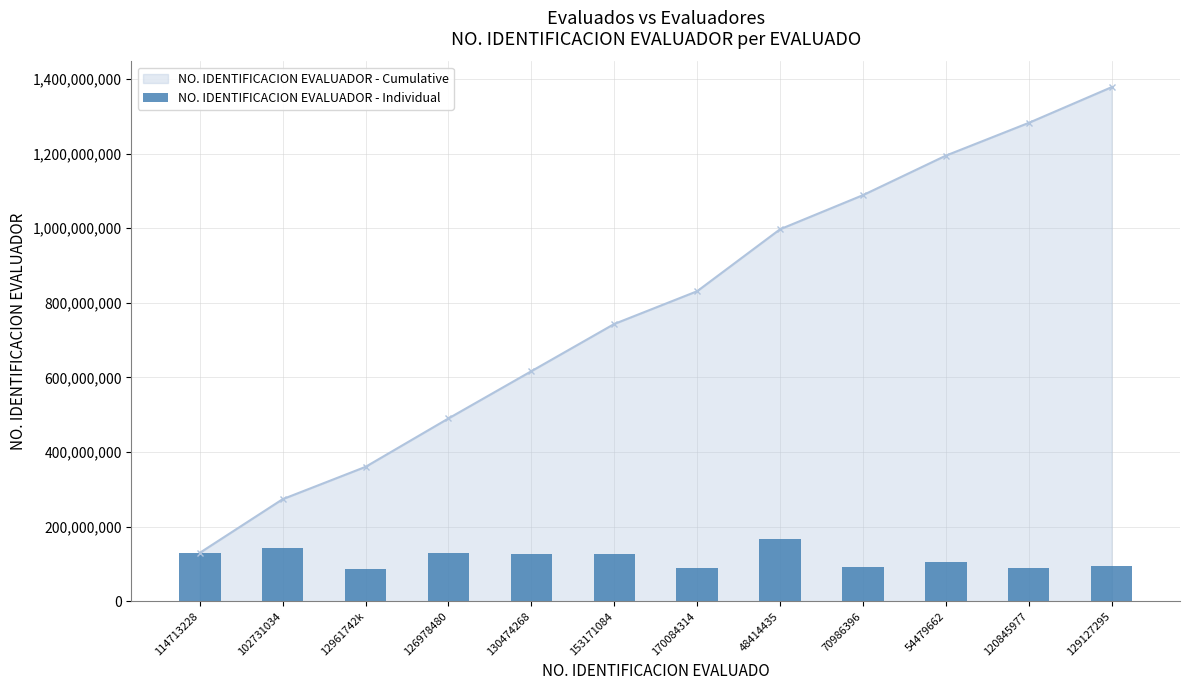

What is the change in value from 130474268 to 129127295?

-30895138